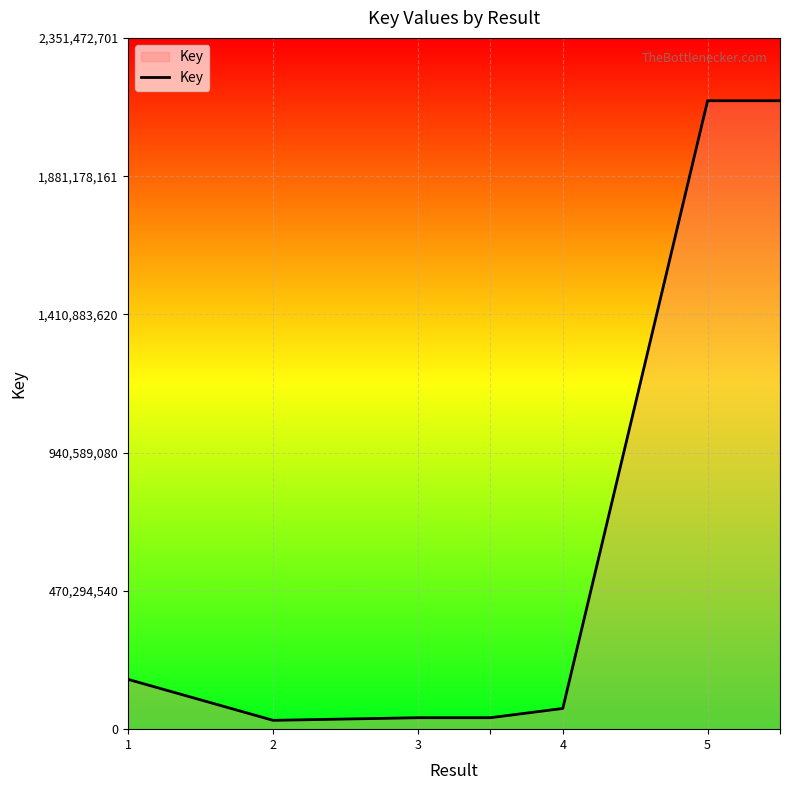

How many categories are shown in the chart?

7